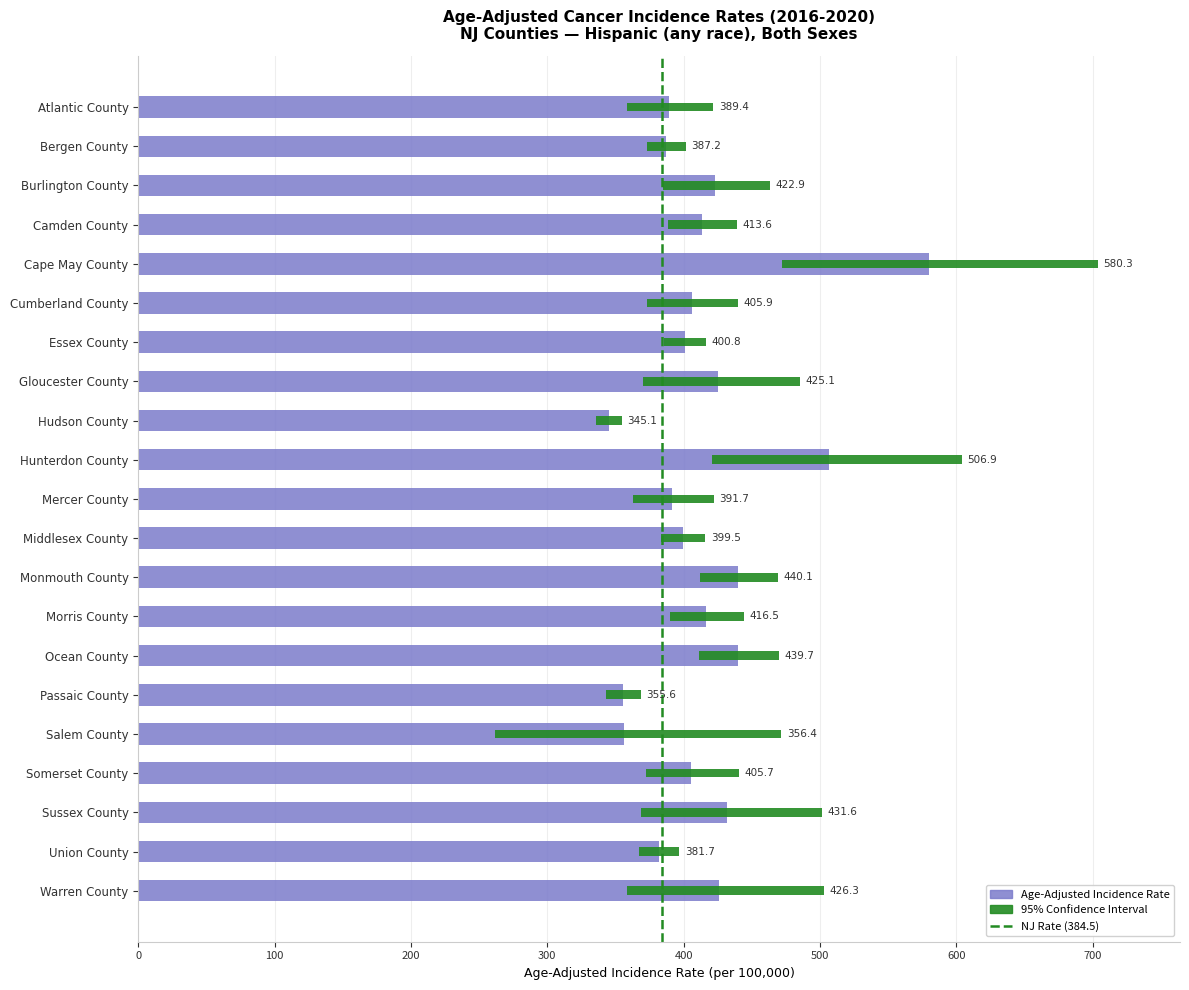

What is the difference between the maximum and minimum values in the Upper 95% CI series?

349.2